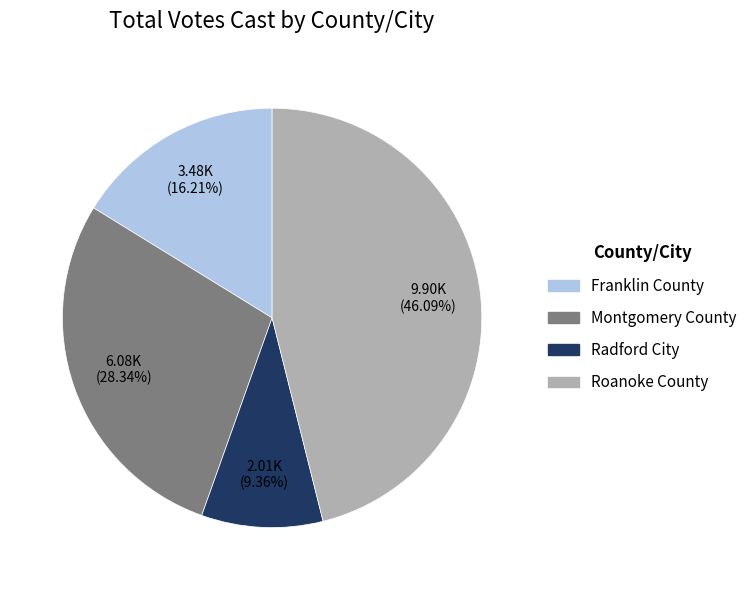

Approximately how many times larger is the value at Roanoke County compared to Franklin County?

2.8